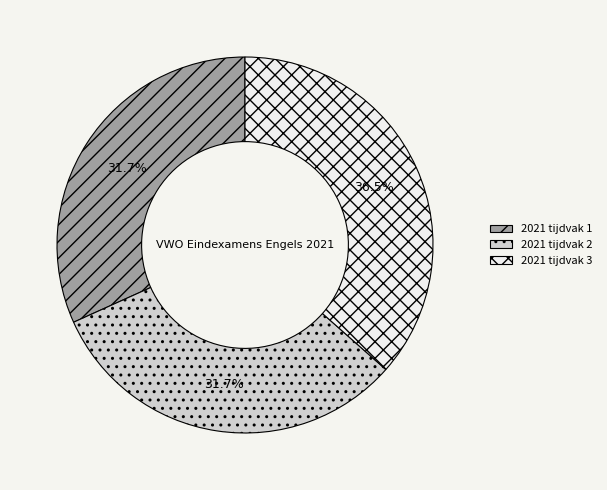

What percentage do 2021 tijdvak 1 and 2021 tijdvak 2 together represent?

63.5%